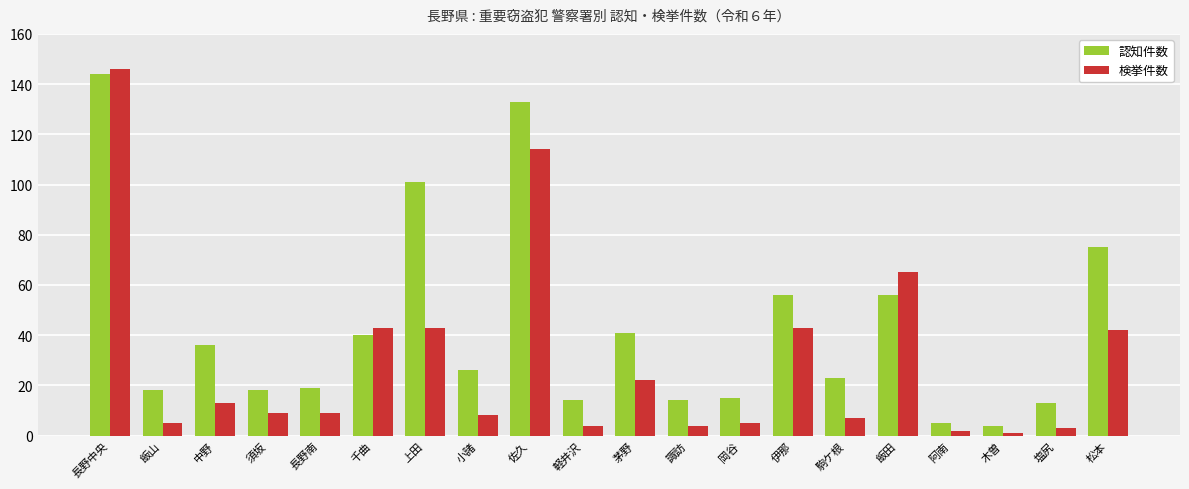

Reading left to right, what are all the values shown in this chart?

認知件数: 144	18	36	18	19	40	101	26	133	14	41	14	15	56	23	56	5	4	13	75
検挙件数: 146	5	13	9	9	43	43	8	114	4	22	4	5	43	7	65	2	1	3	42